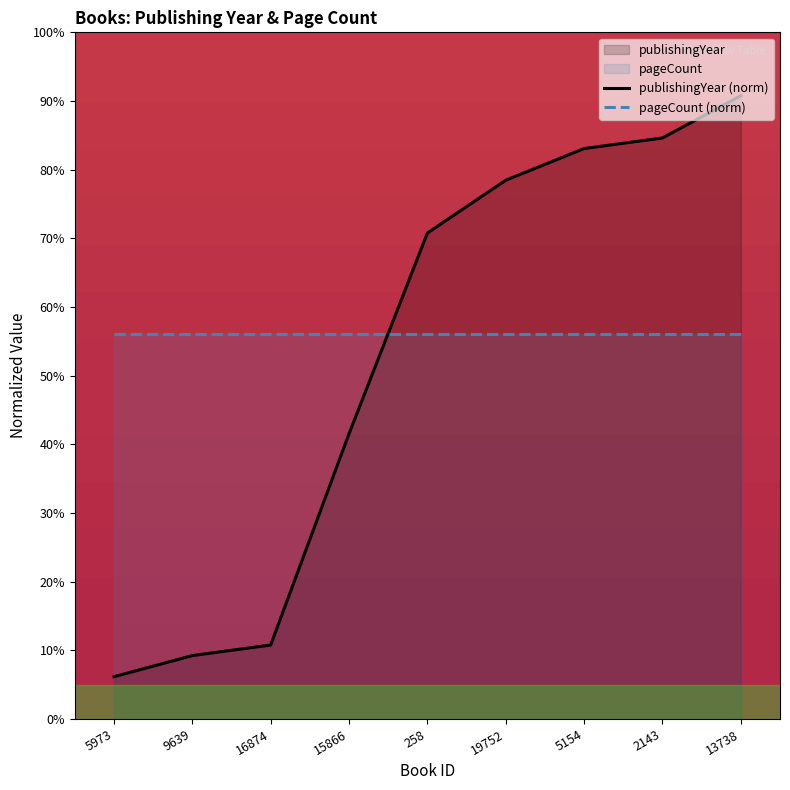

Reading left to right, what are all the values shown in this chart?

publishingYear (norm): 5973=6.2	9639=9.2	16874=10.8	15866=41.5	258=70.8	19752=78.5	5154=83.1	2143=84.6	13738=90.8
pageCount (norm): 5973=56.0	9639=56.0	16874=56.0	15866=56.0	258=56.0	19752=56.0	5154=56.0	2143=56.0	13738=56.0